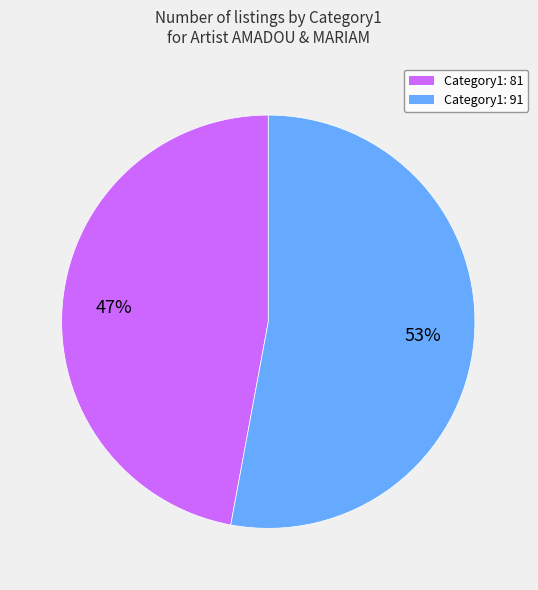

Does any single category account for the majority?

Yes